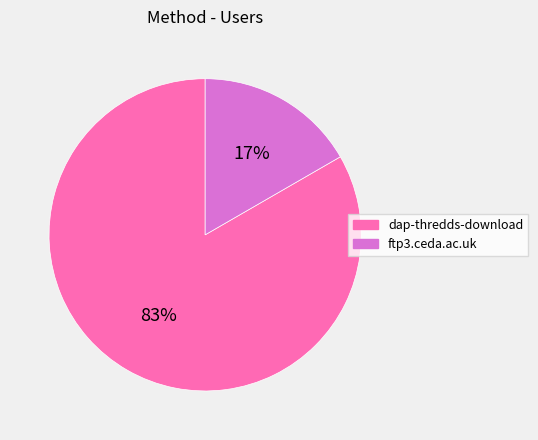

To the nearest percent, what portion does dap-thredds-download represent?

83%